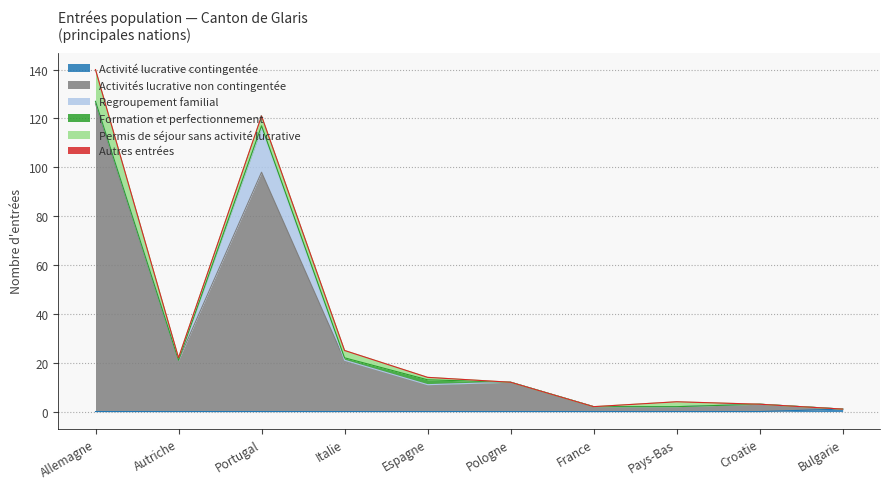

True or false: Activité lucrative contingentée has more than 2 interior local peaks.

False